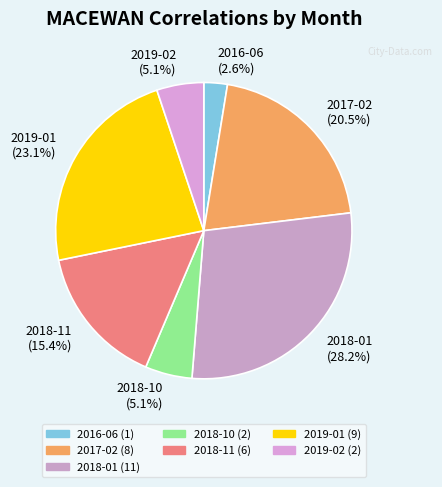

Count the number of slices in the pie.

7